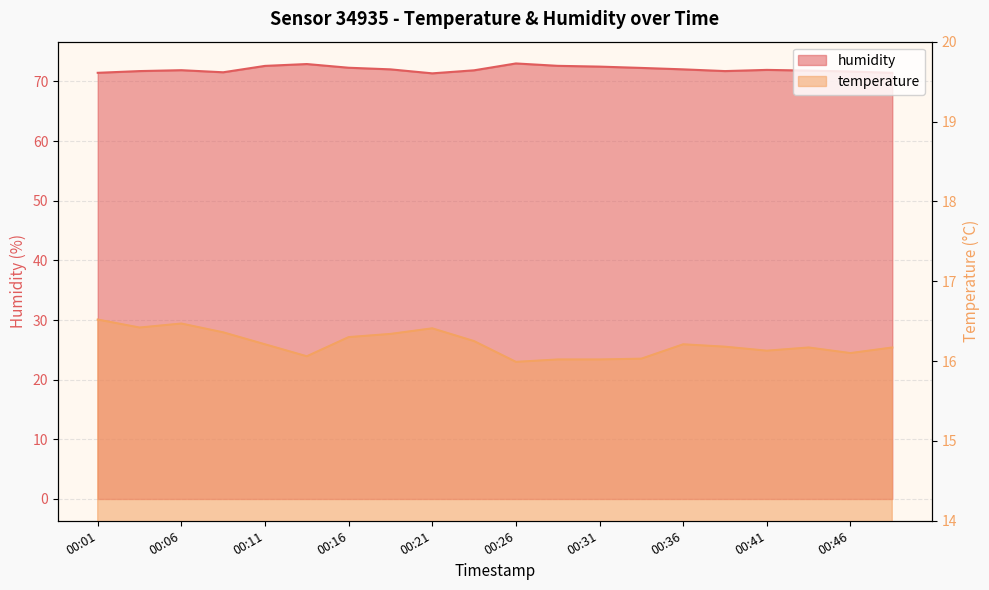

What is the sum of the temperature values at 00:46 and 00:26?

32.1